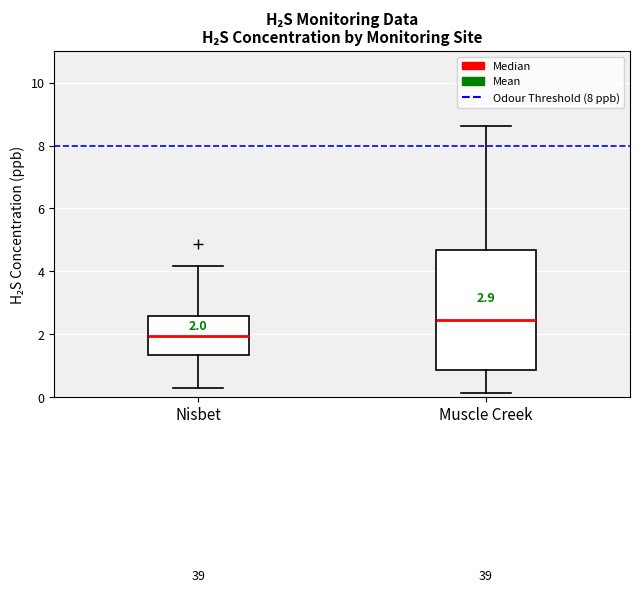

Which box's median line is the lowest?

Nisbet